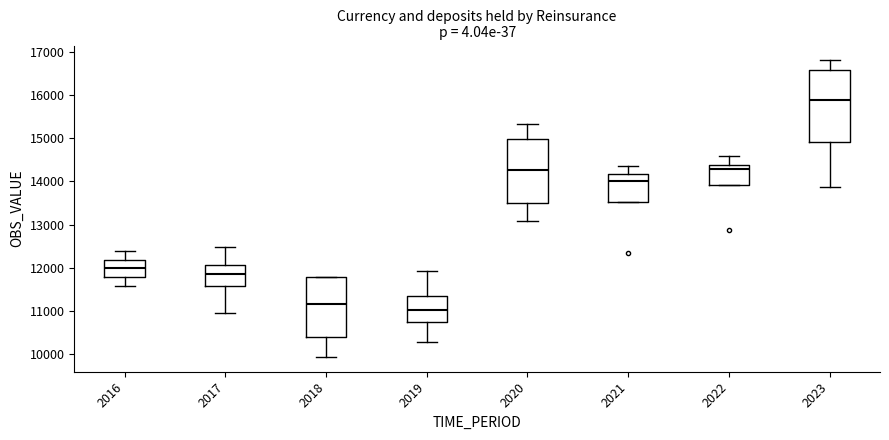

Which box has the highest median line?

2023